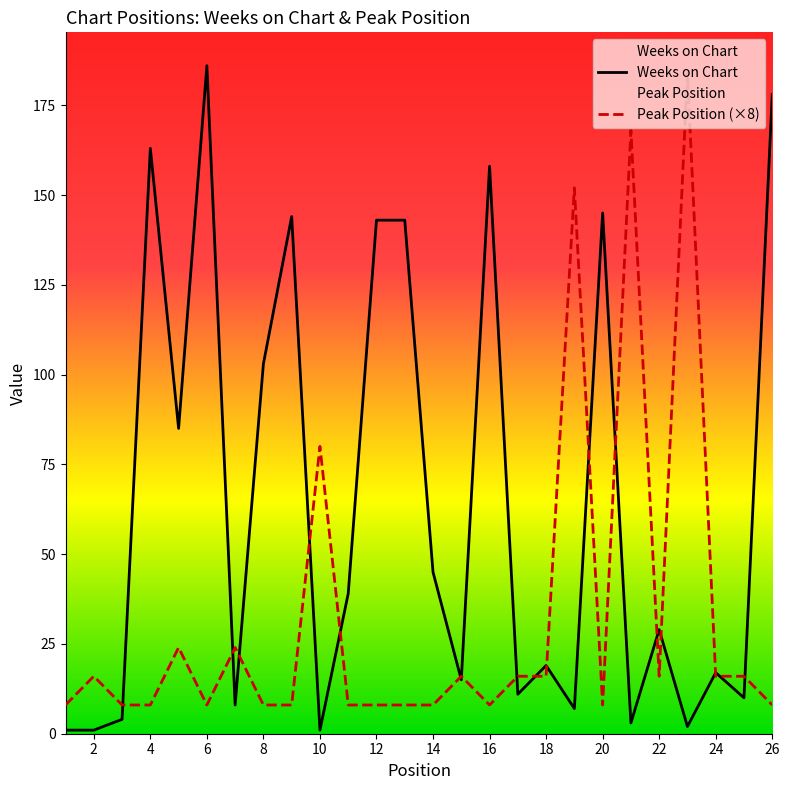

What is the label of the 2nd point from the left?

2